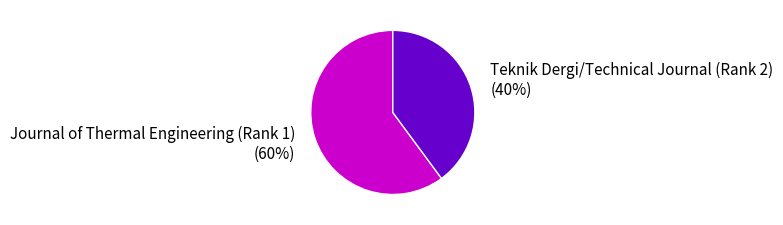

To the nearest percent, what is the average slice percentage?

50%